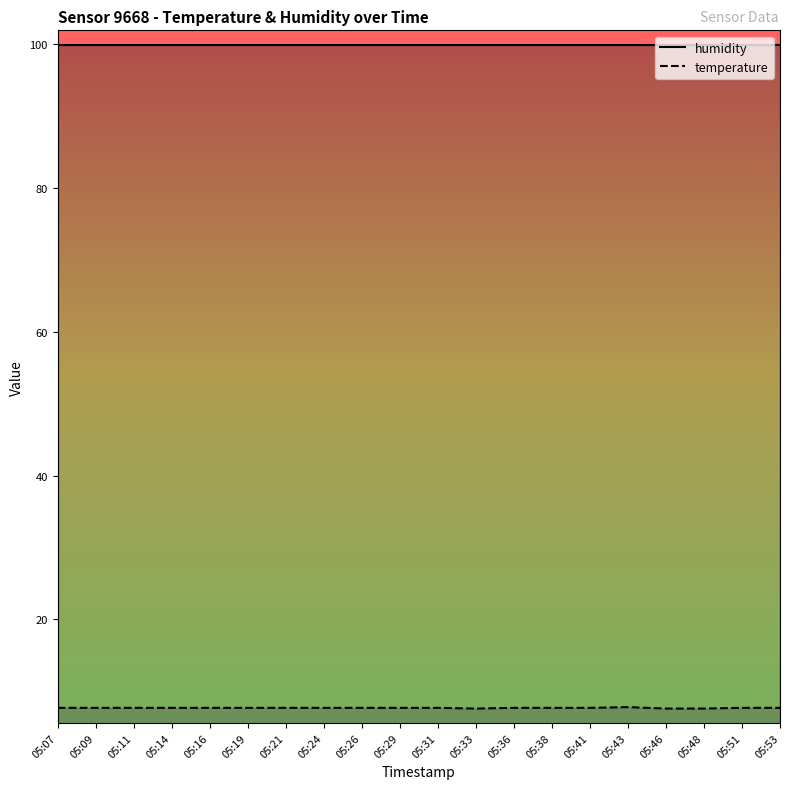

Which series has the largest range (max minus min)?

temperature